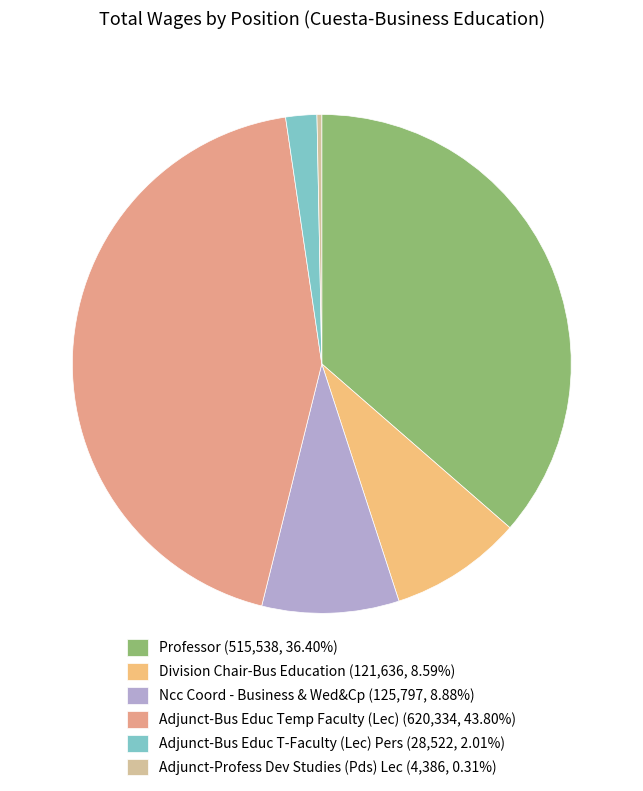

Count the number of slices in the pie.

6